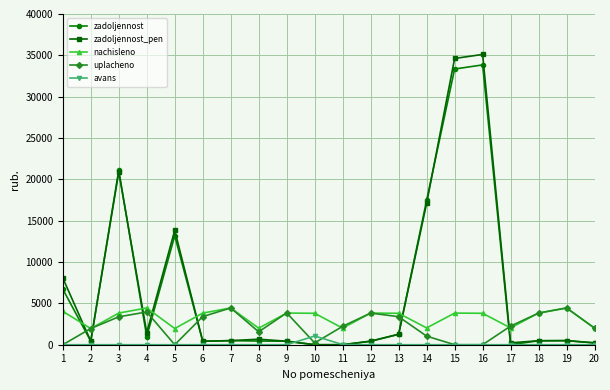

Is it true that uplacheno equals 1962.0 at 2?

True